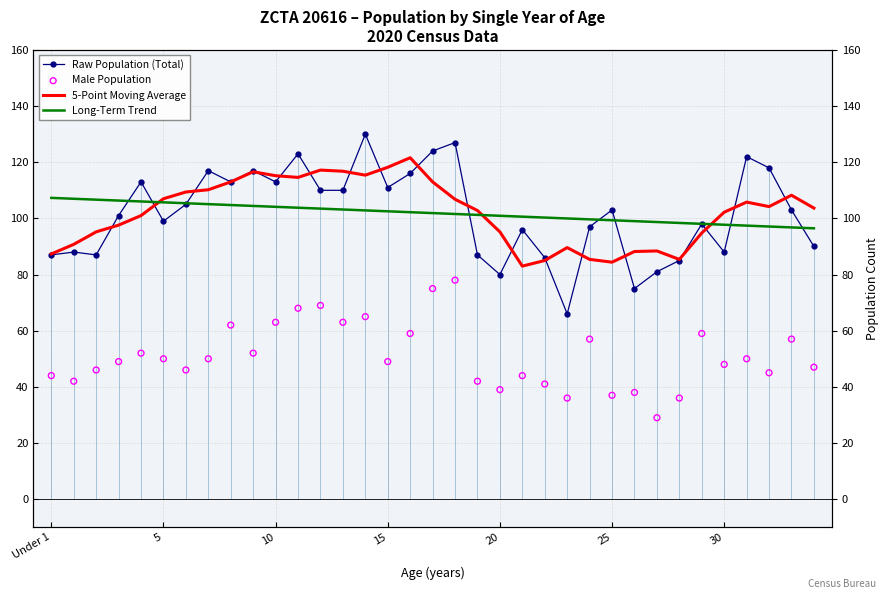

Is the value of Male Population at 18 greater than the value of 5-Point Moving Average at 18?

No